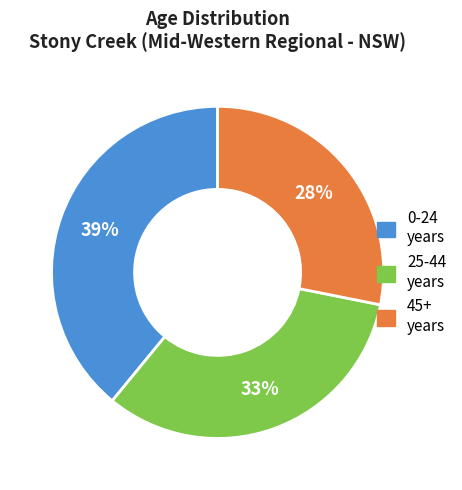

How many slices are in this pie chart?

3